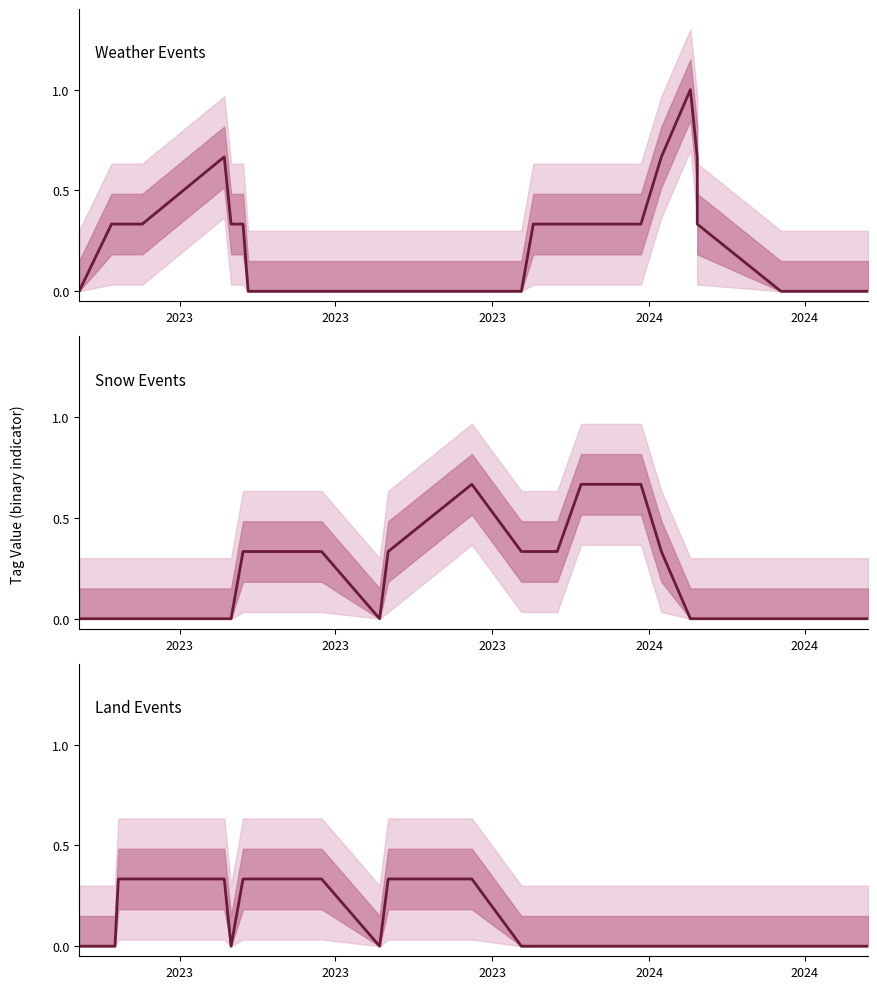

What are all the series names shown in the legend?

WEATHER, SNOW, LAND